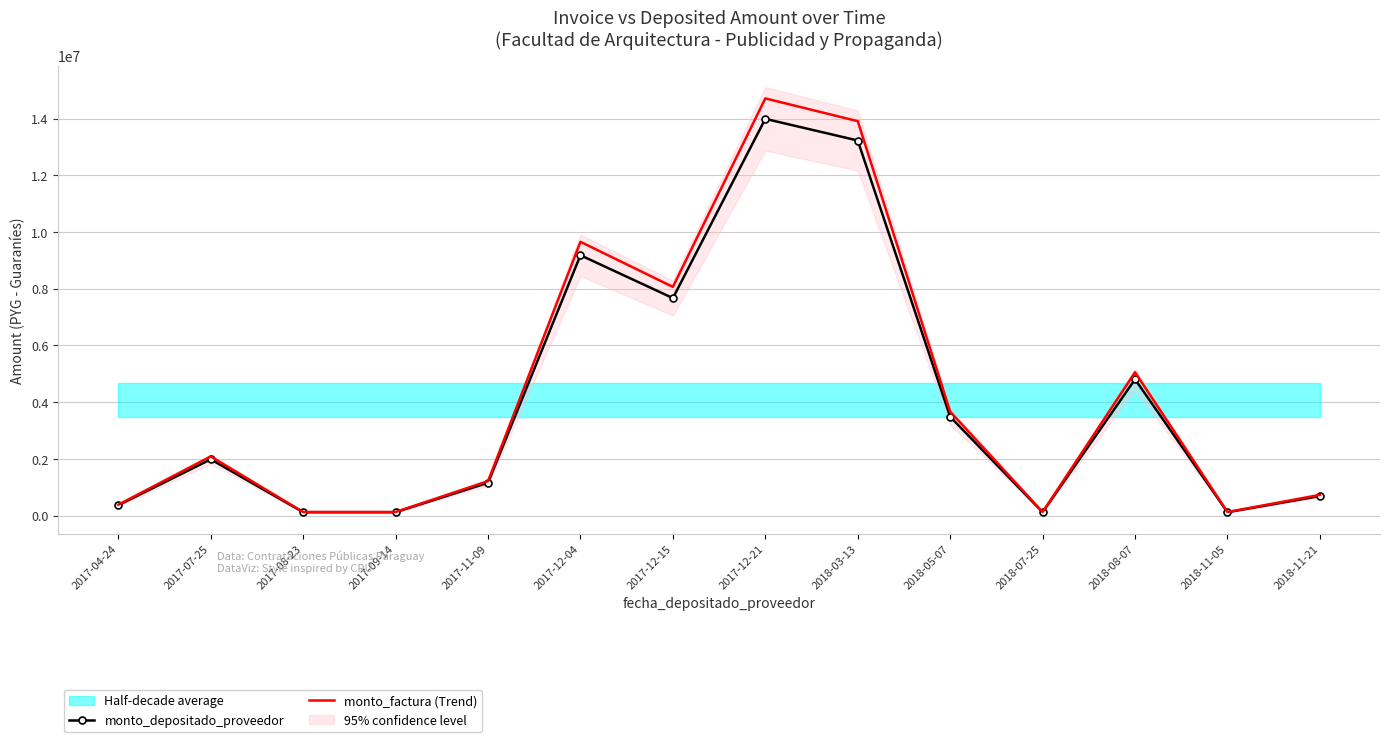

Is the value of monto_factura (Trend) at 2018-08-07 greater than the value of monto_depositado_proveedor at 2018-05-07?

Yes